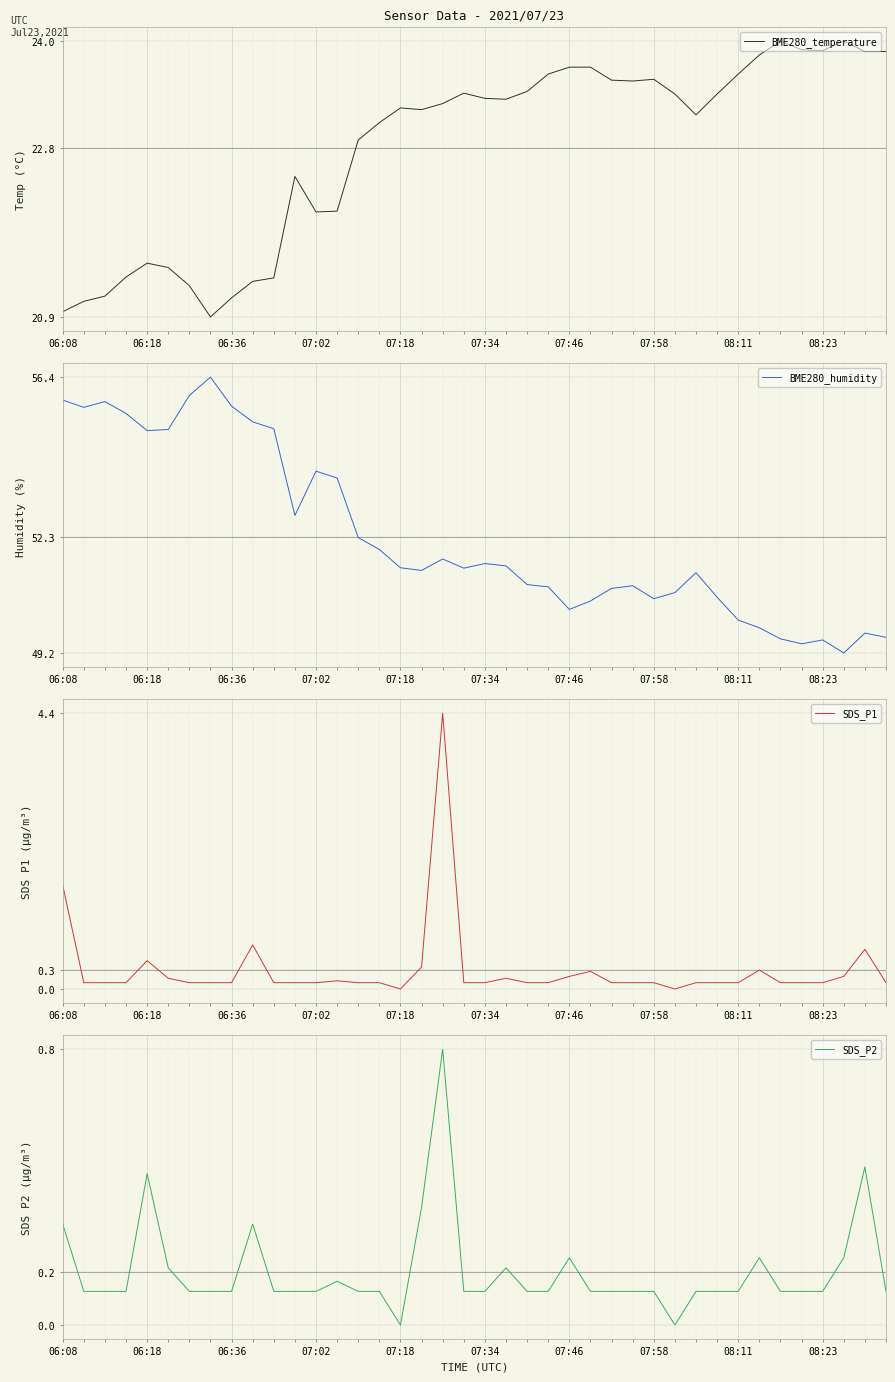

What is the difference between the maximum and minimum values in the BME280_humidity series?

7.2